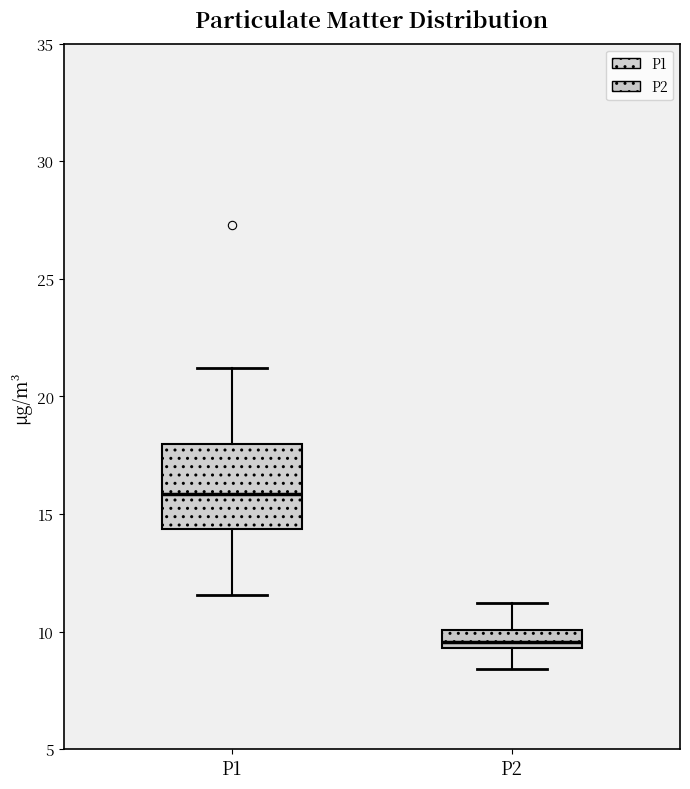

Which box's median line is the lowest?

P2